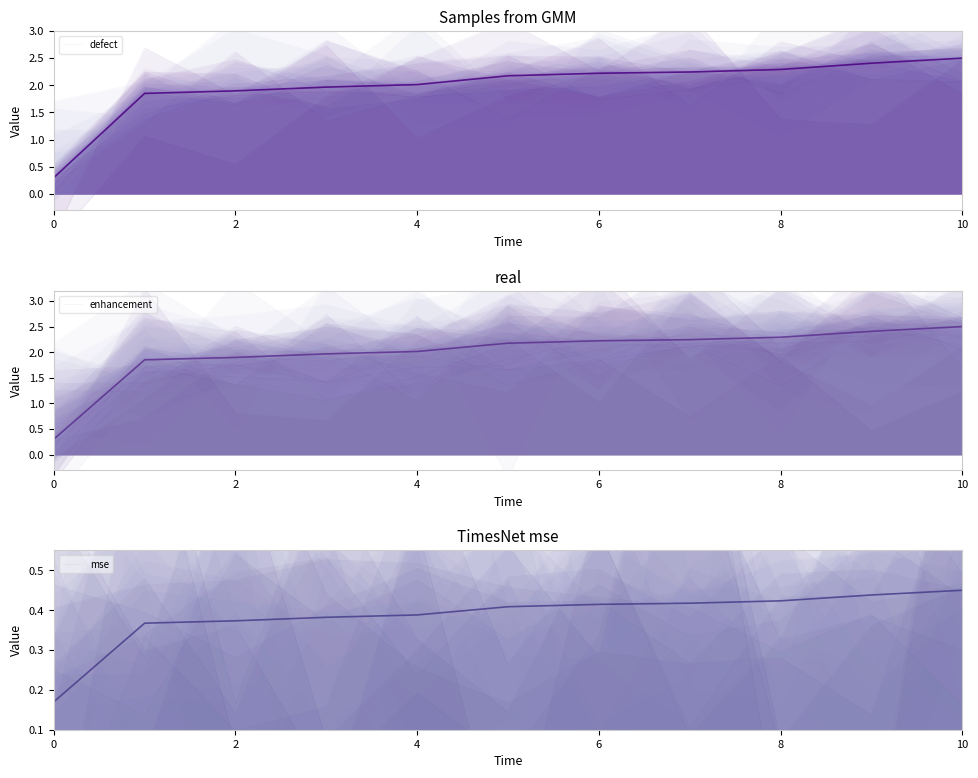

True or false: mse mean and enhancement mean intersect in this chart.

False